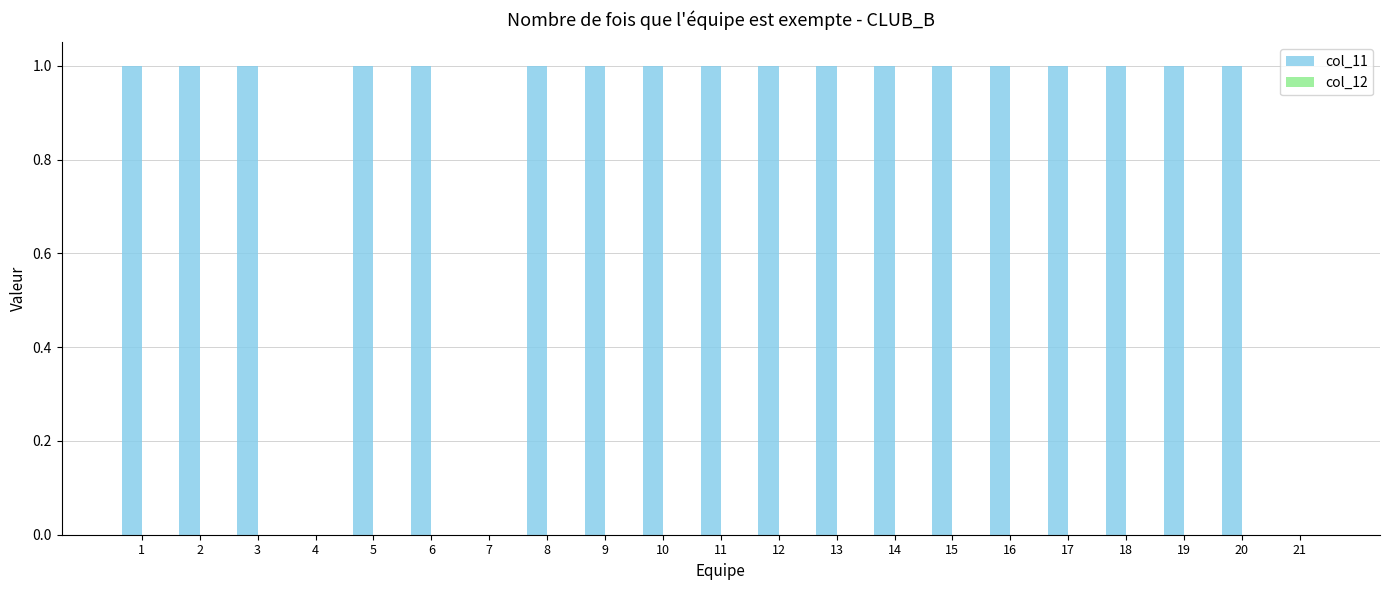

True or false: the data shows 1 at 6.

True